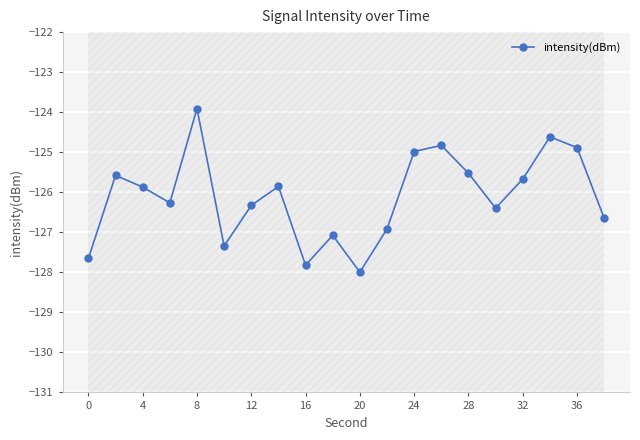

What is the difference between the maximum and second lowest values?

3.9